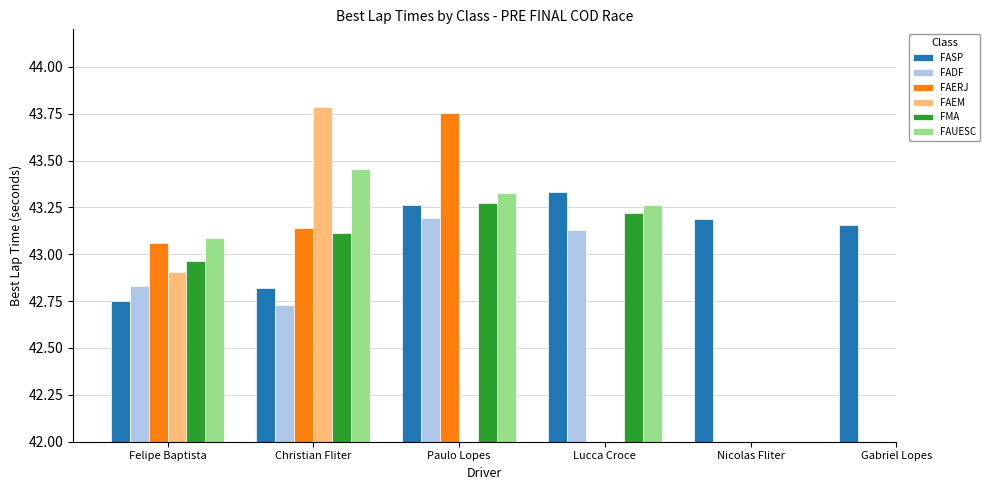

The FADF series shows 42.7 at Christian Fliter. True or false?

True